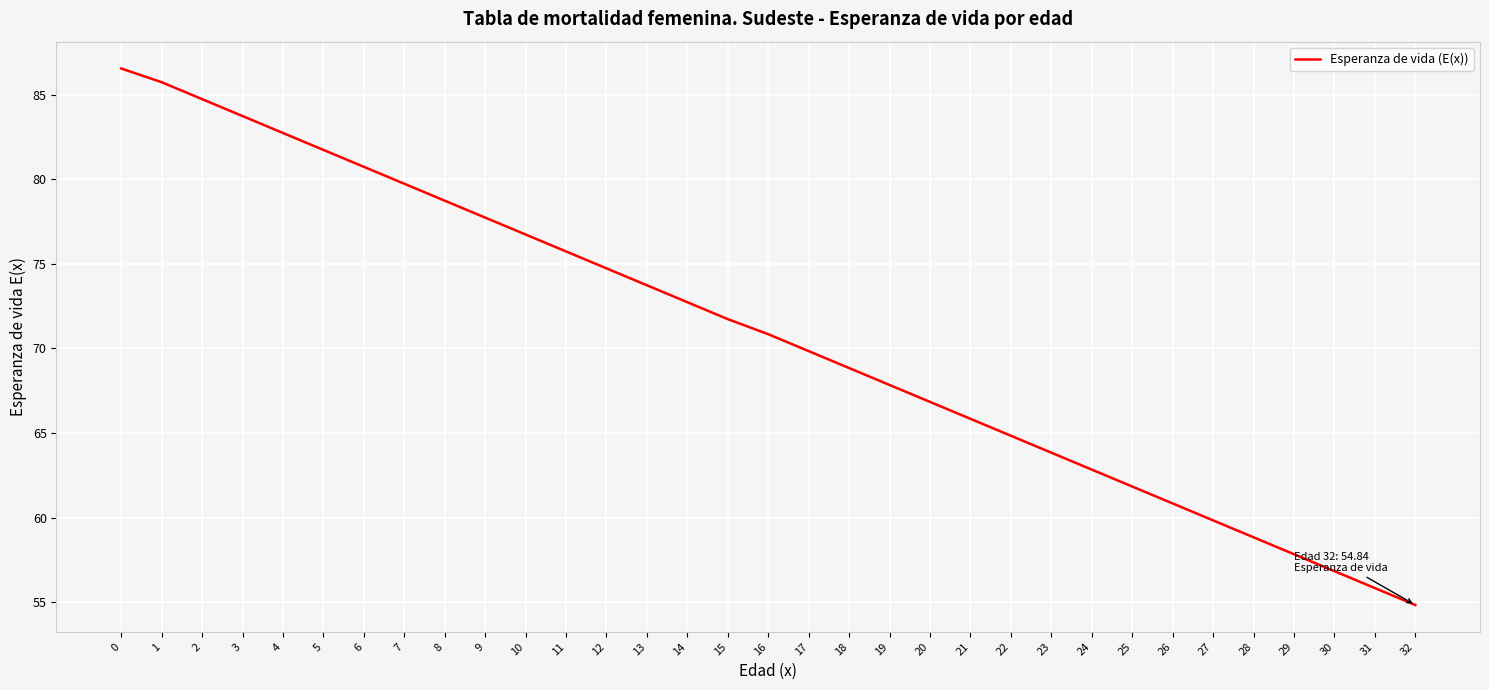

What is the approximate value at 11?

75.7